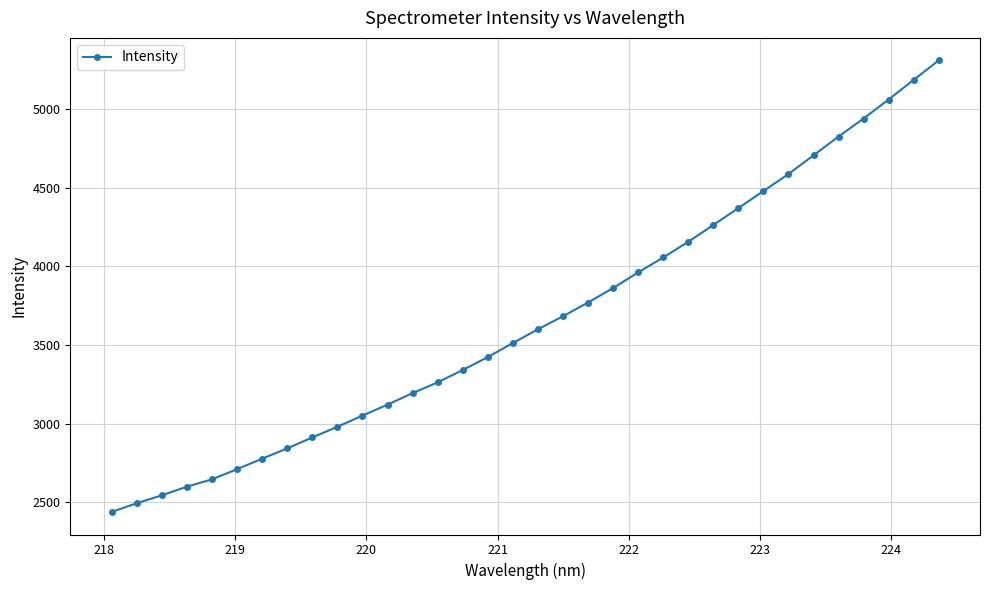

What is the smallest value displayed?

2438.6